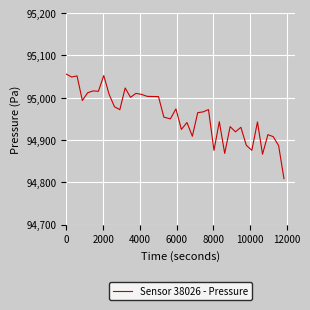

What is the difference between the maximum and minimum values?

247.2